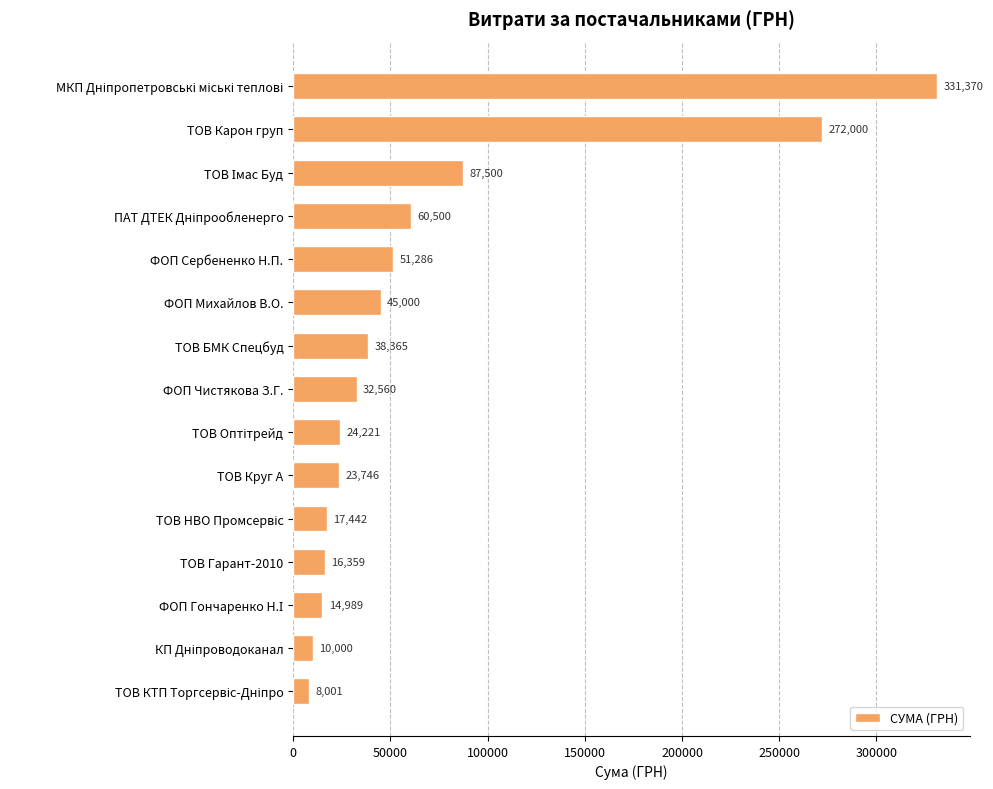

How many bars are there in total?

15